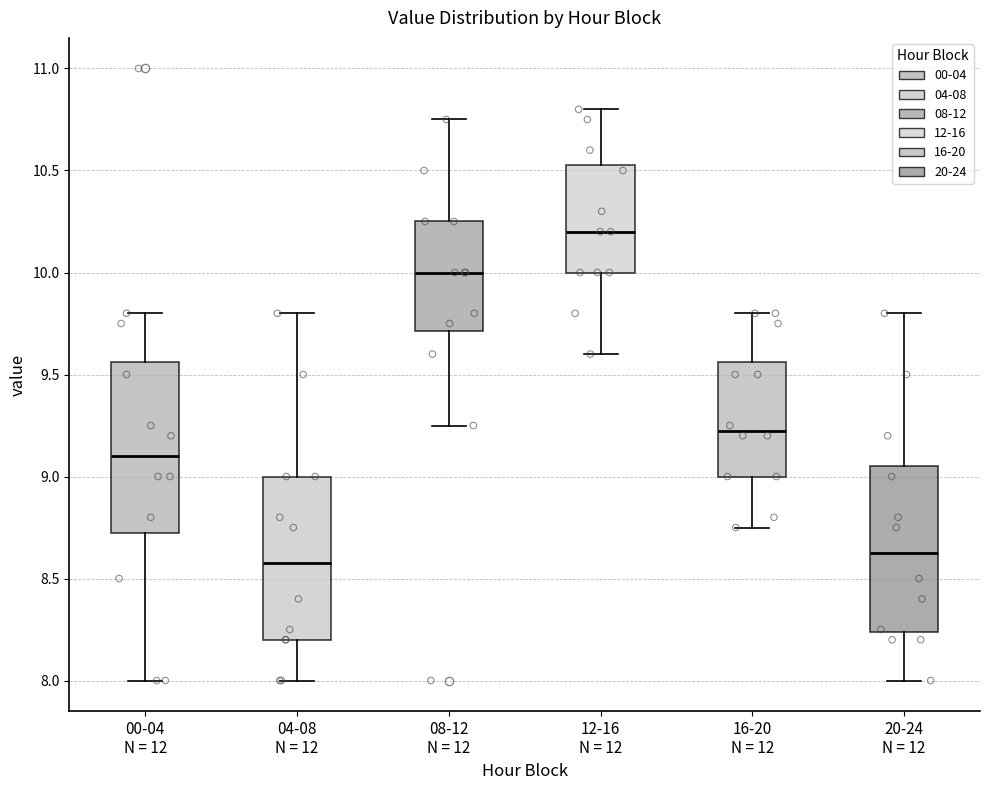

Where is the upper edge of the box for 16-20 N = 12 on the y-axis? The values are not printed on the chart, so give them approximately, as read against the axis.

9.55